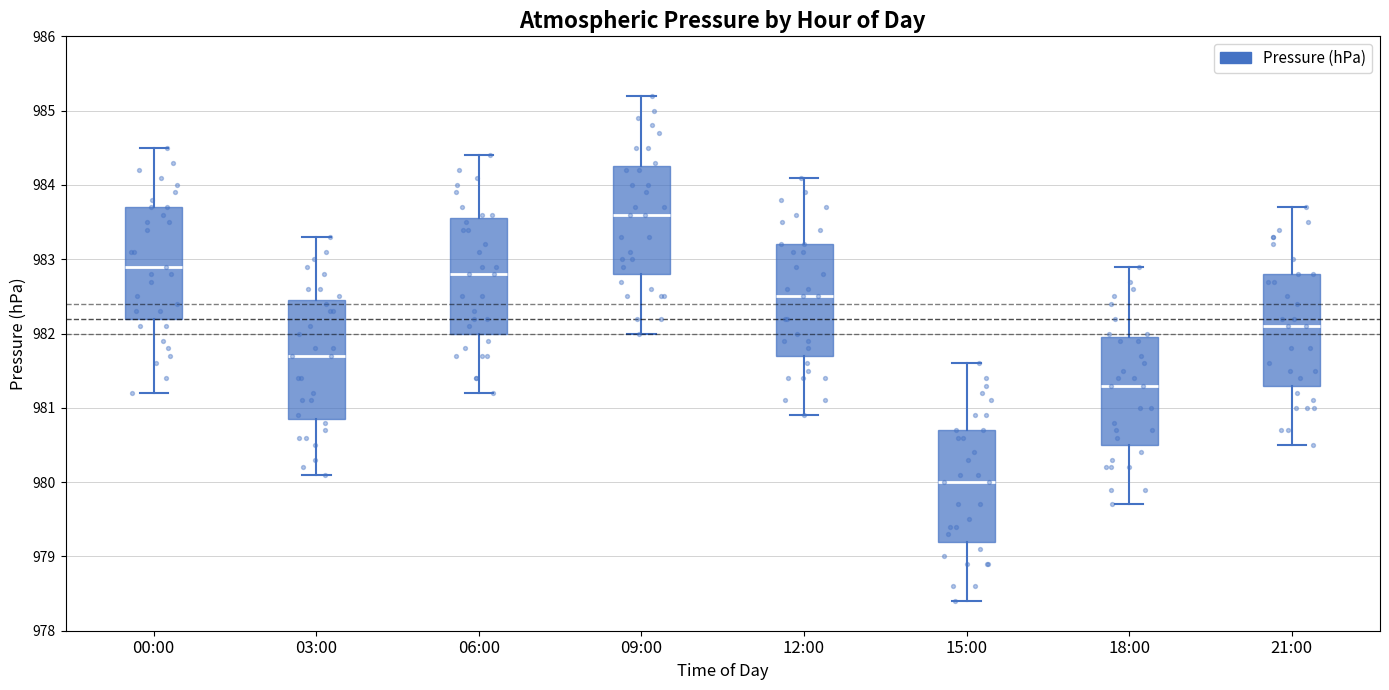

Where is the lower edge of the box for 18:00 on the y-axis? The values are not printed on the chart, so give them approximately, as read against the axis.

980.5